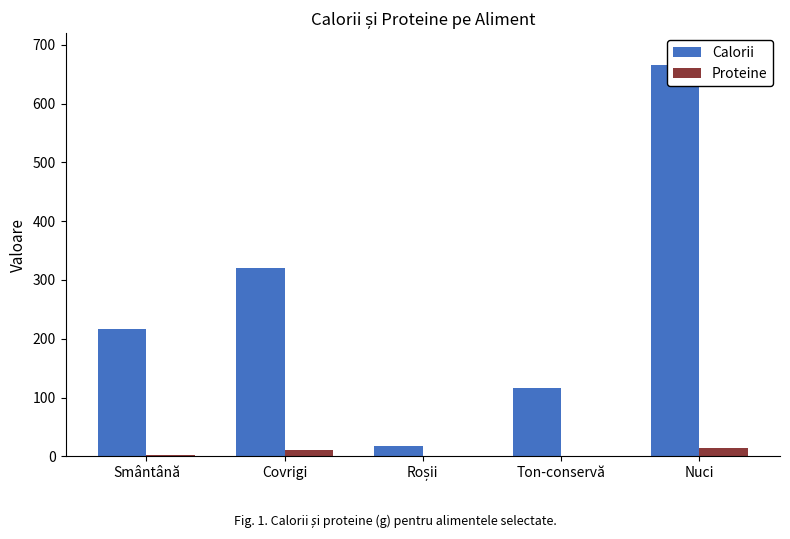

How many bars are there in each group?

2